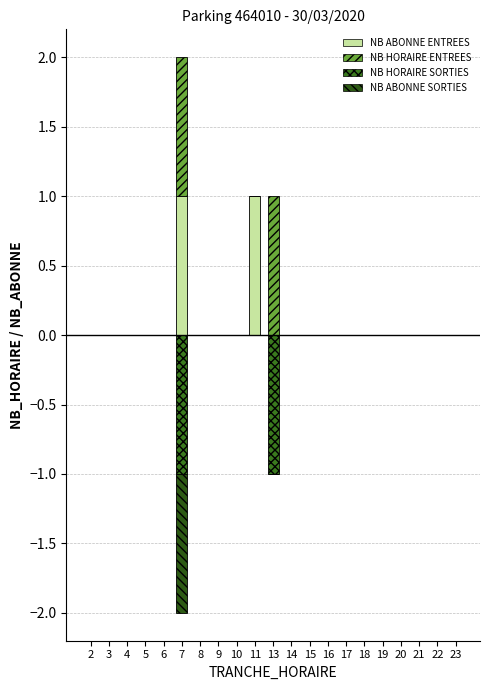

True or false: NB_ABONNE_SORTIES has a value of 0 at 3.

False